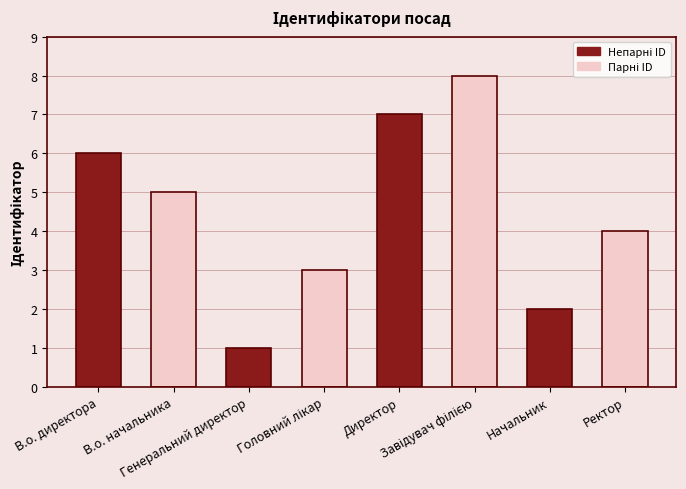

What is the difference between the maximum and minimum values?

7